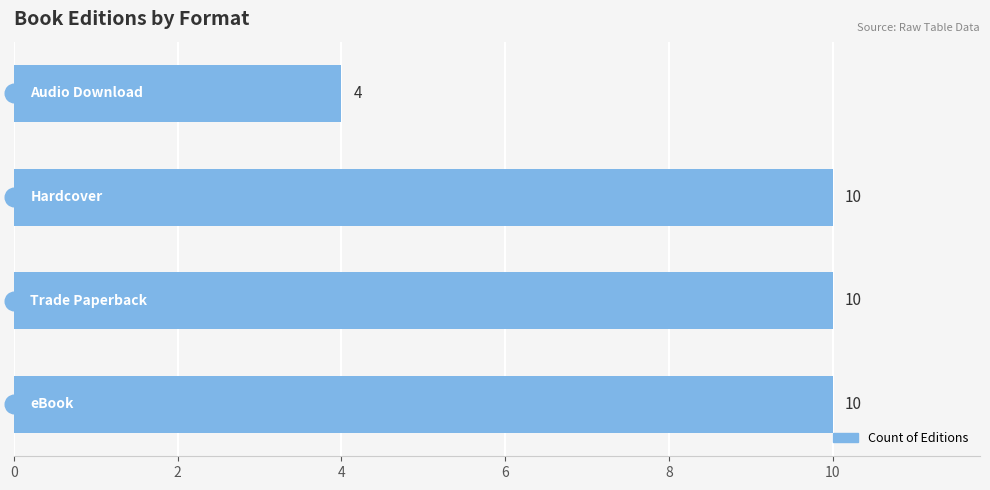

Between 4 and 2, which is larger?

4